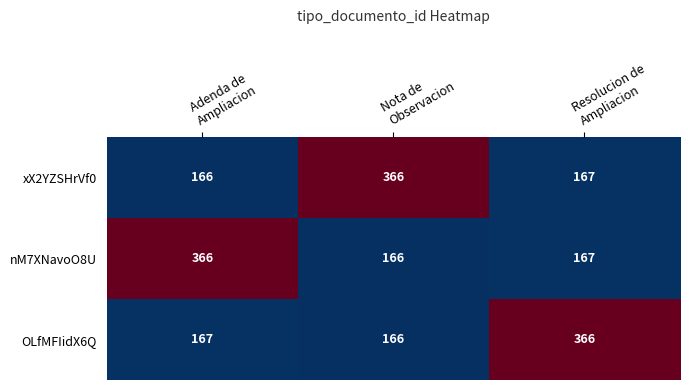

At how many categories does at least one series exceed 209?

3